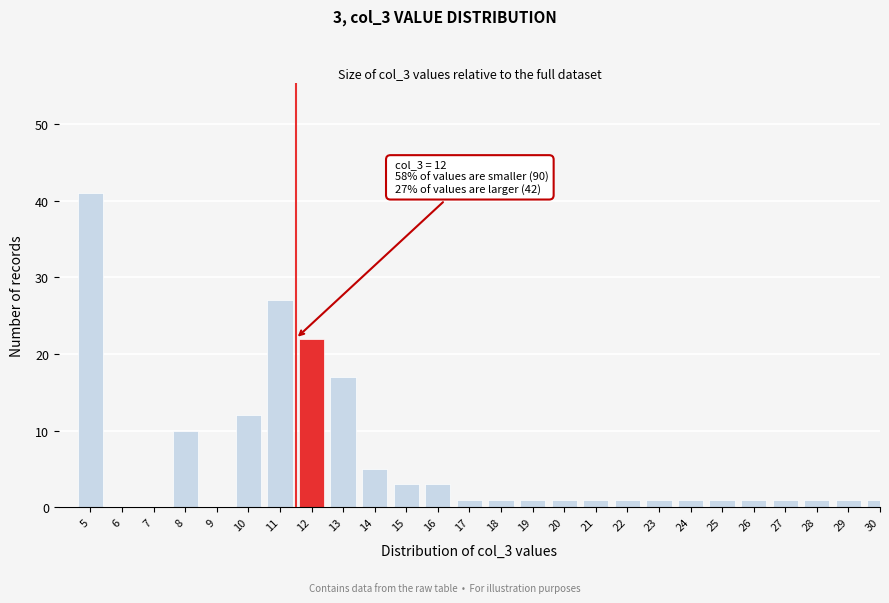

Reading left to right, extract all data points from this chart.

5=41	6=0	7=0	8=10	9=0	10=12	11=27	12=22	13=17	14=5	15=3	16=3	17=1	18=1	19=1	20=1	21=1	22=1	23=1	24=1	25=1	26=1	27=1	28=1	29=1	30=1